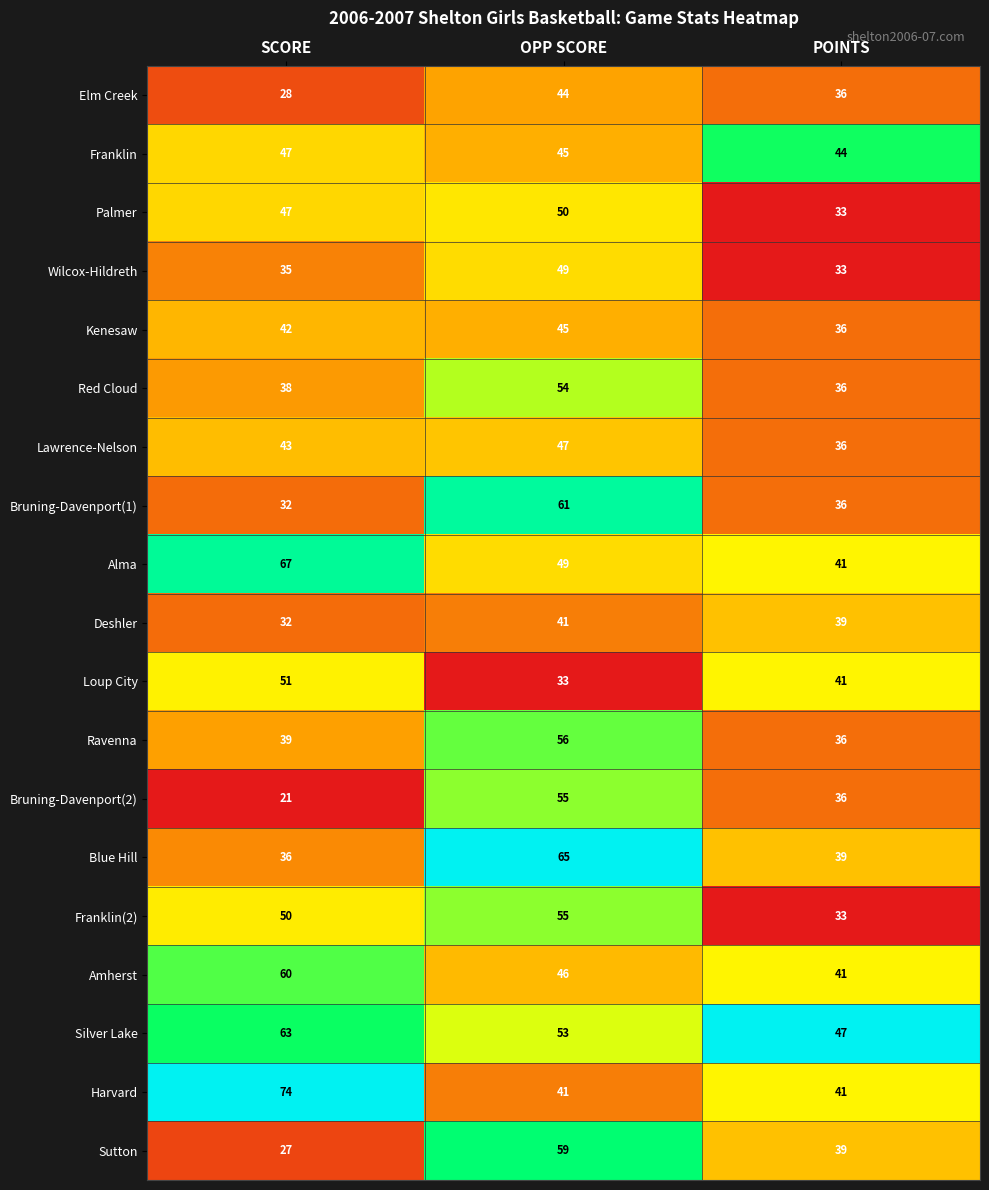

At which label does Elm Creek first exceed 36?

OPP SCORE